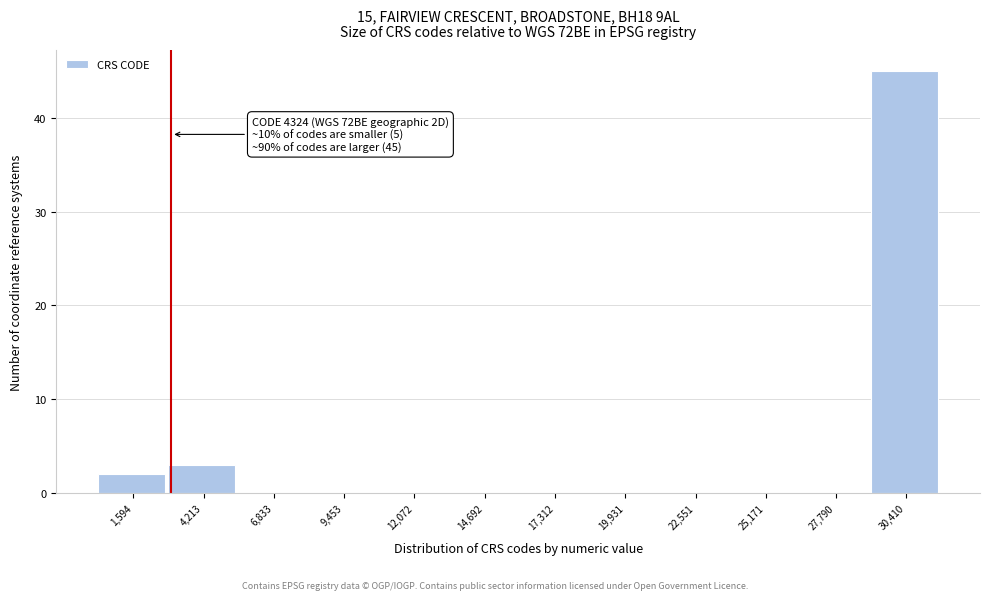

Reading left to right, what are all the values shown in this chart?

1,594=2	4,213=3	6,833=0	9,453=0	12,072=0	14,692=0	17,312=0	19,931=0	22,551=0	25,171=0	27,790=0	30,410=45